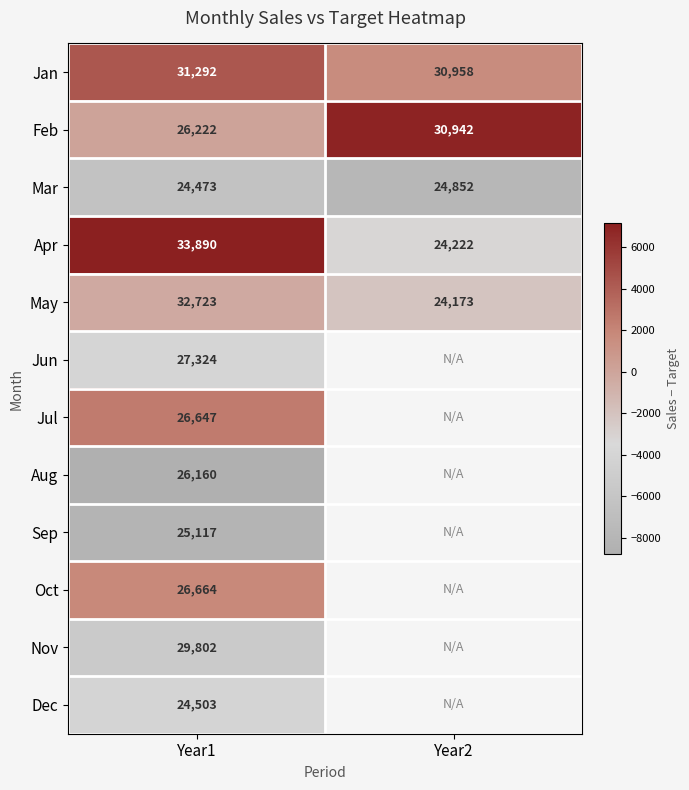

What is the minimum value for Feb?

26222